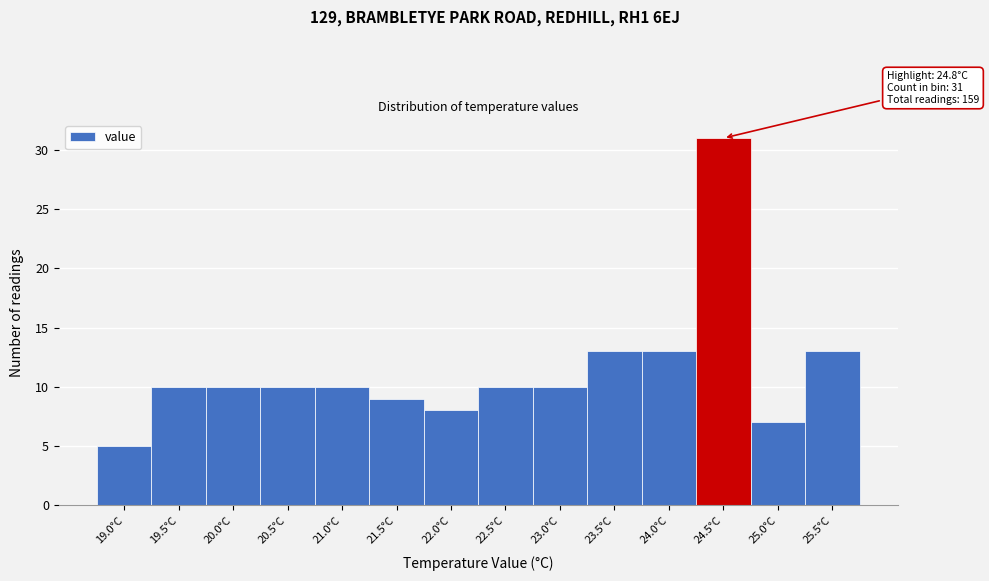

Reading right to left, transcribe all the data shown in this chart.

25.5°C=13	25.0°C=7	24.5°C=31	24.0°C=13	23.5°C=13	23.0°C=10	22.5°C=10	22.0°C=8	21.5°C=9	21.0°C=10	20.5°C=10	20.0°C=10	19.5°C=10	19.0°C=5